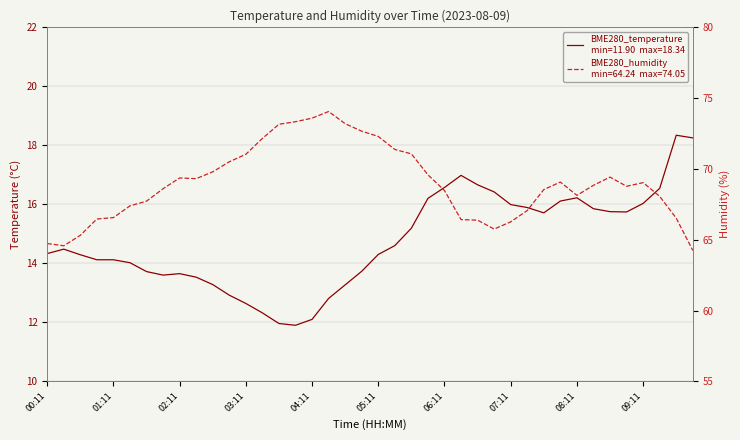

Between 13 and 38, which series saw the biggest shift?

BME280_temperature